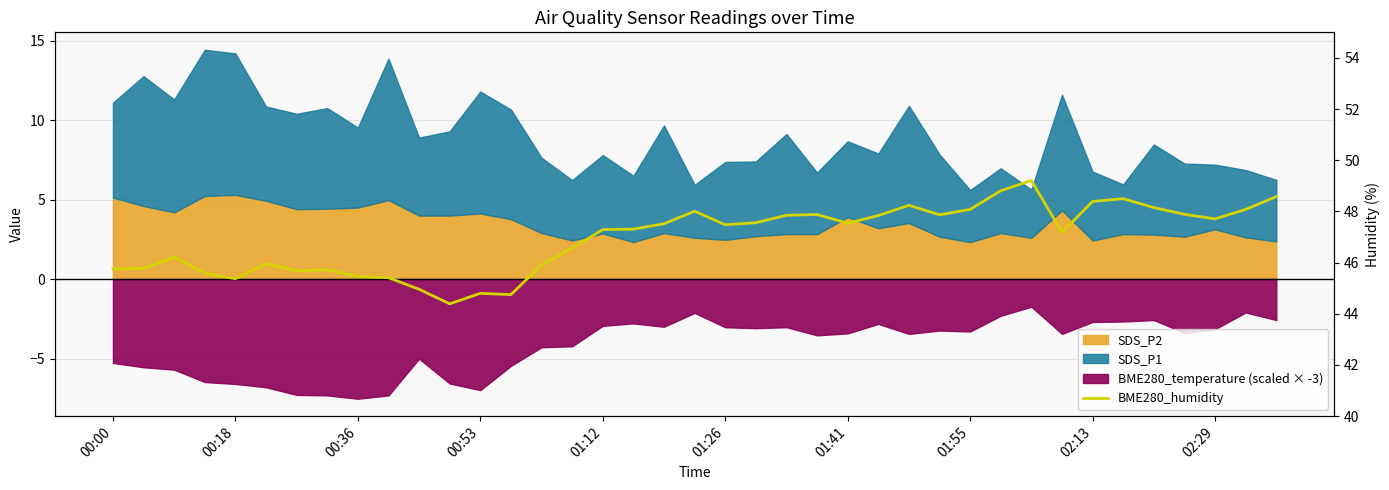

True or false: the data shows 83.1 at 18.

False